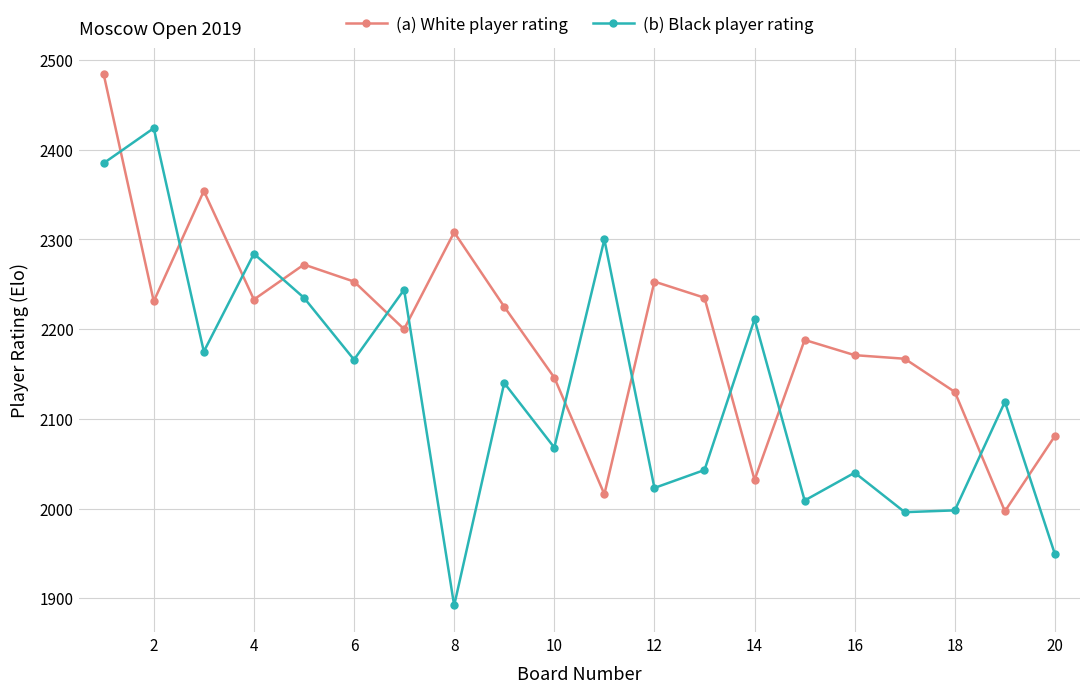

True or false: (b) Black player rating has more than 1 interior local peaks.

True